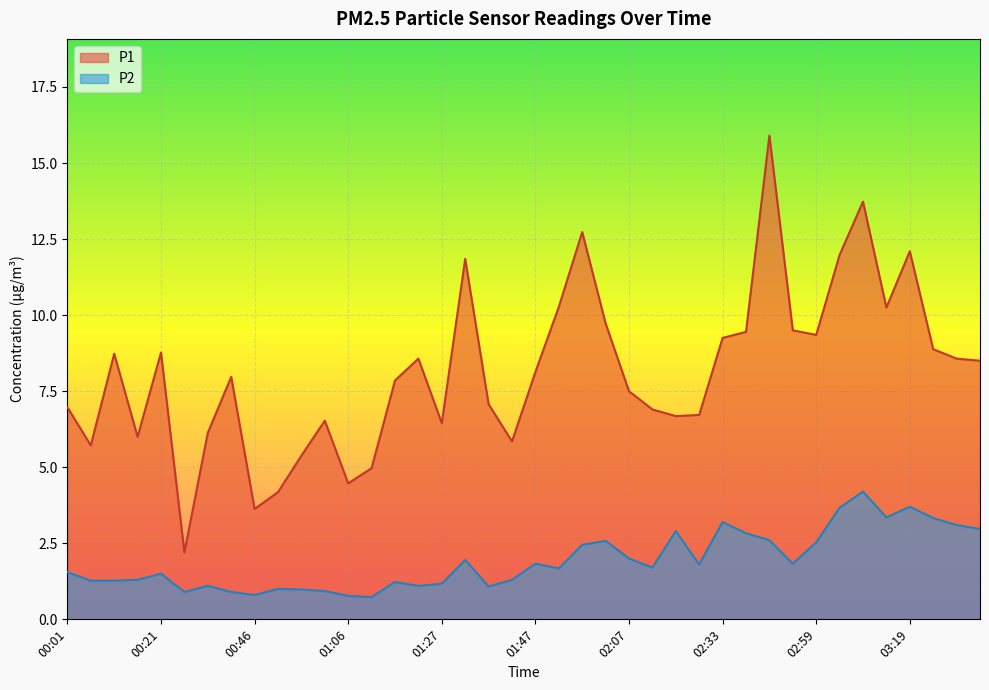

What are all the series names shown in the legend?

P1, P2